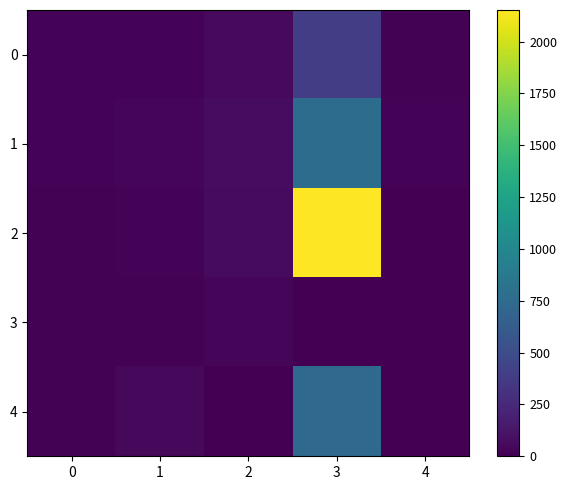

How many data points does each series have?

5